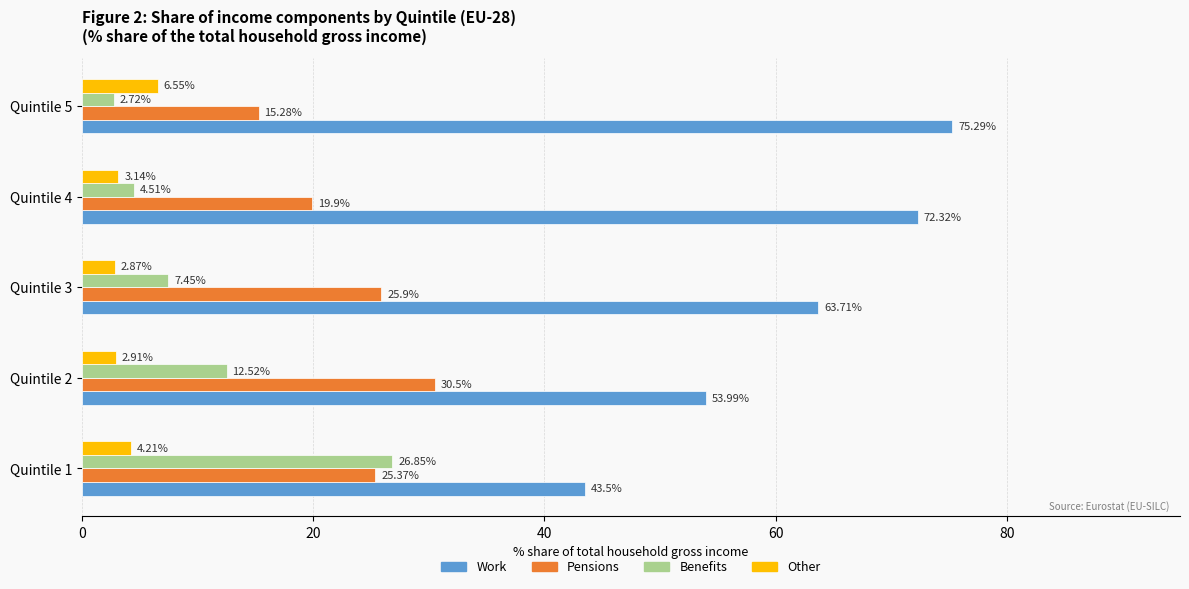

What is the maximum value for Benefits?

26.9